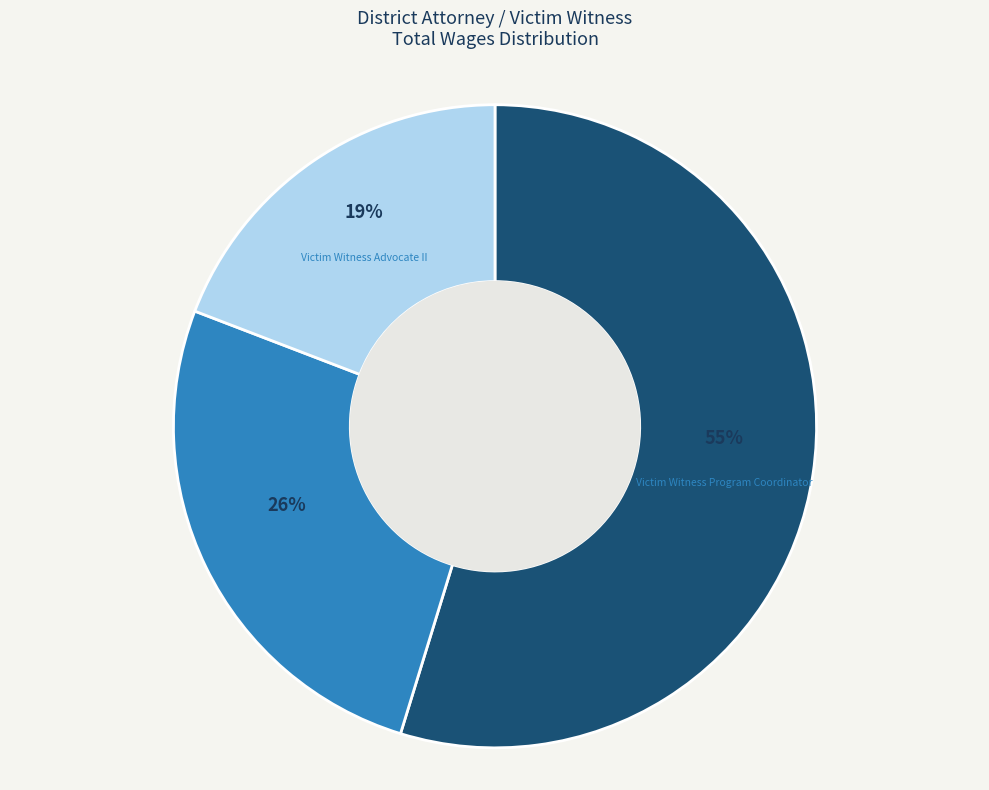

To the nearest percent, what percentage of the pie is Victim Witness Program Coordinator?

55%